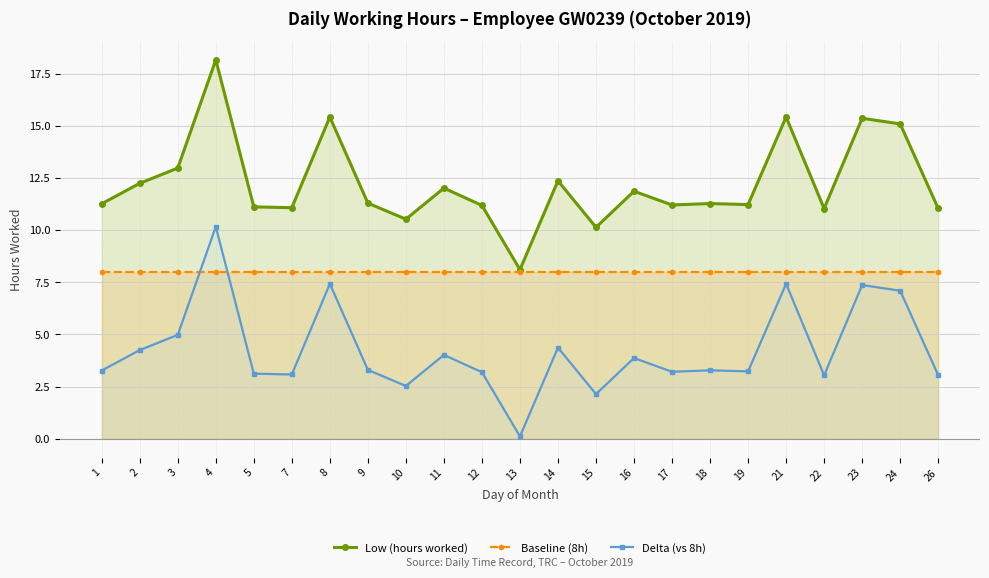

What is the total value across all series at 4?

36.3